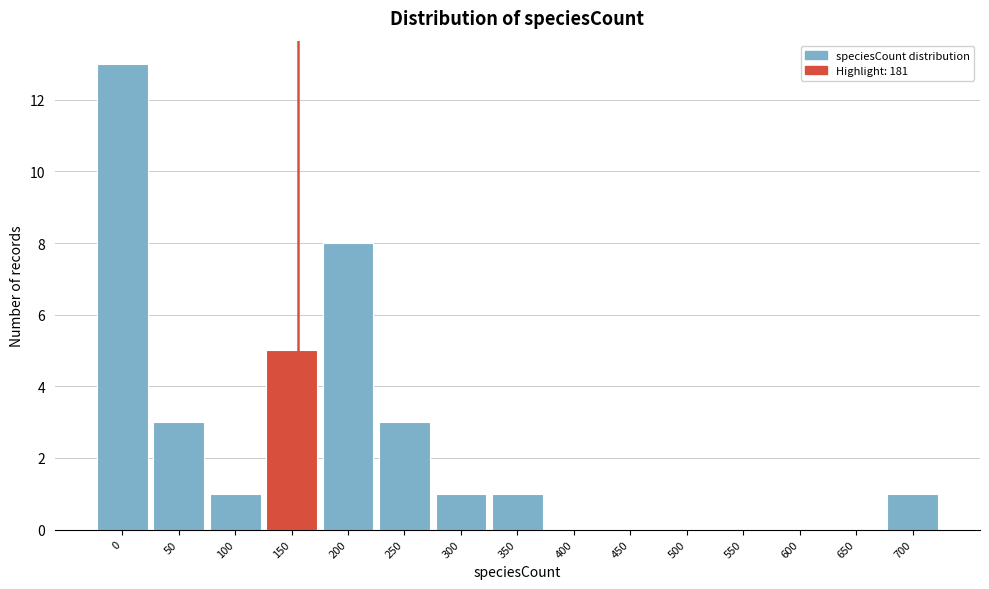

Reading right to left, list all the values displayed in this chart.

700=1	650=0	600=0	550=0	500=0	450=0	400=0	350=1	300=1	250=3	200=8	150=5	100=1	50=3	0=13